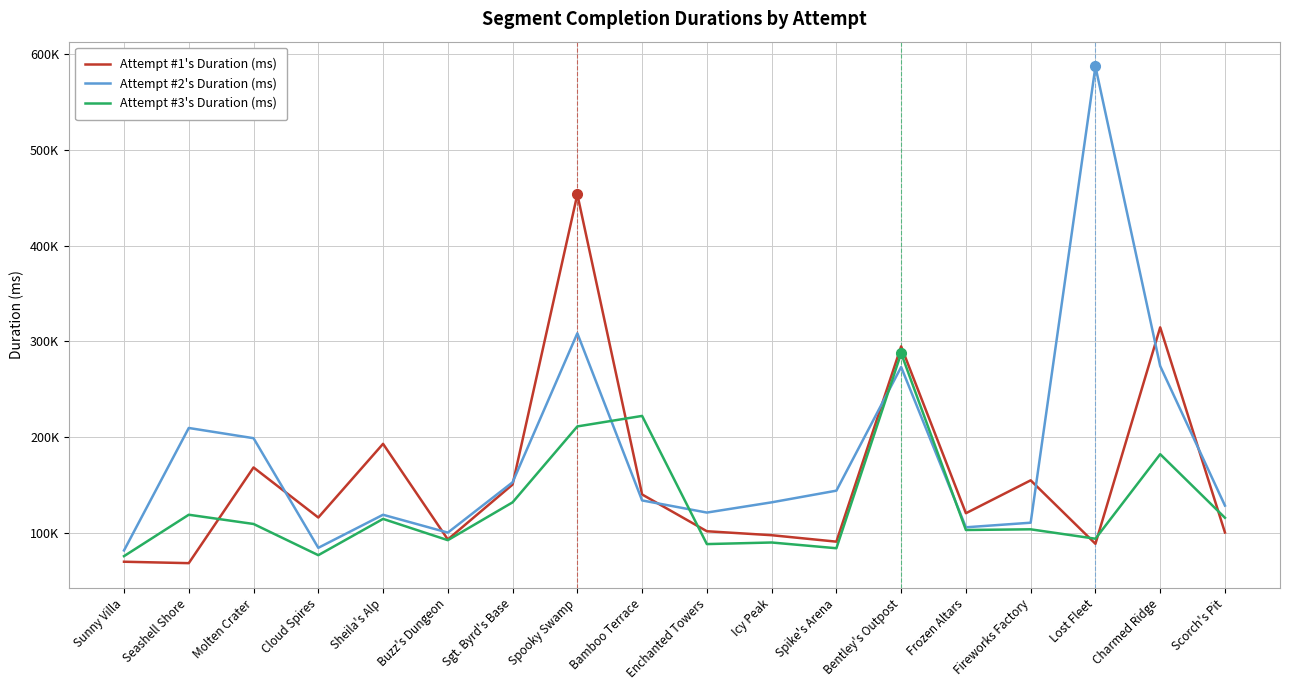

Does the chart display data point markers on the line(s)?

No